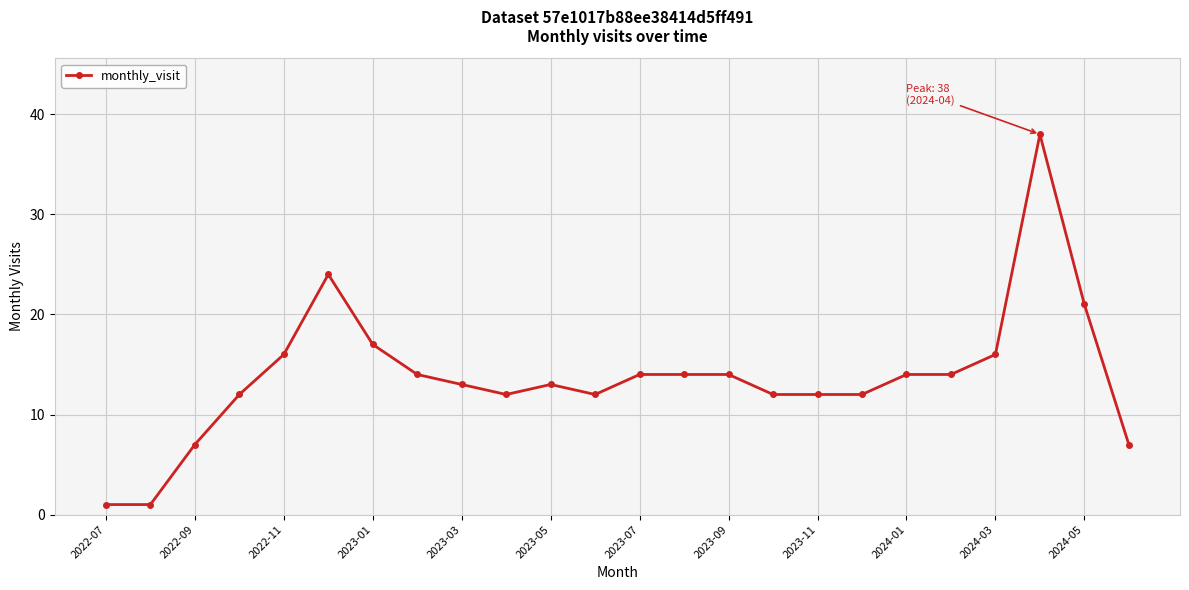

What is the maximum value shown in the chart?

38